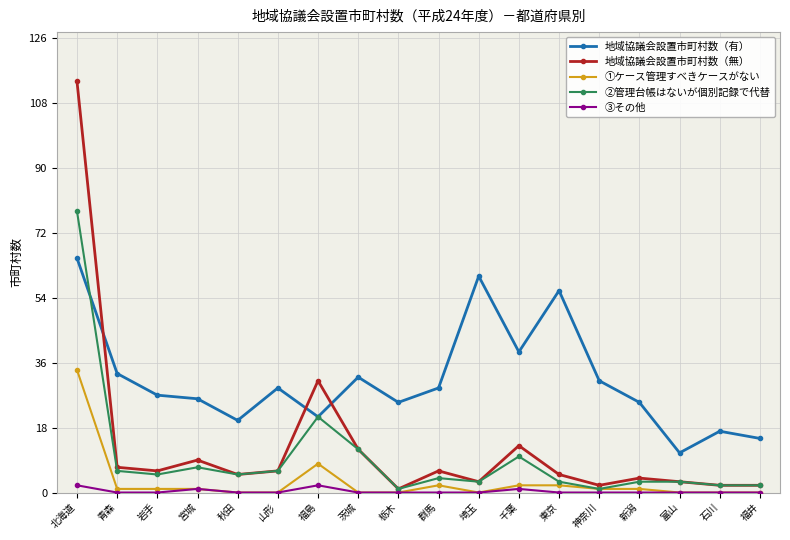

What is the label of the 9th point from the right?

群馬